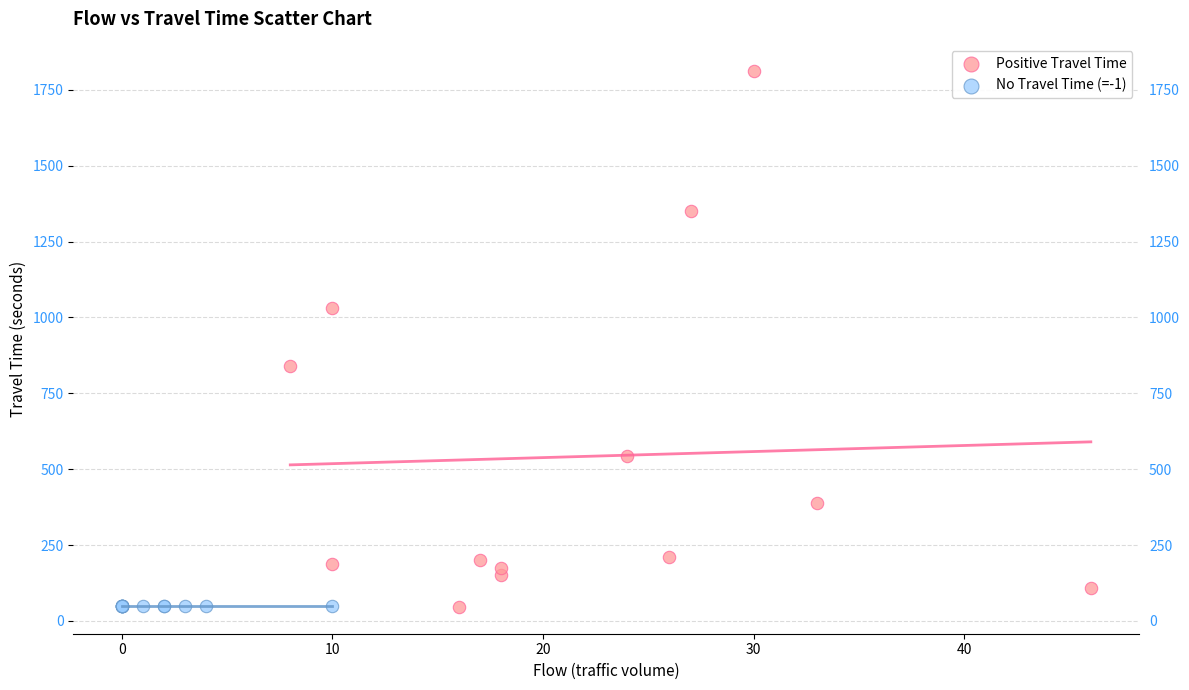

What are all the series names shown in the legend?

Positive Travel Time, No Travel Time (=-1)